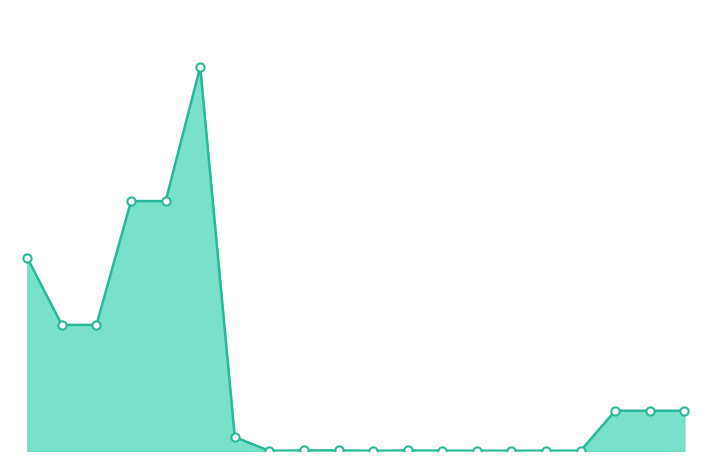

Is this an area chart (filled region under the line)?

Yes